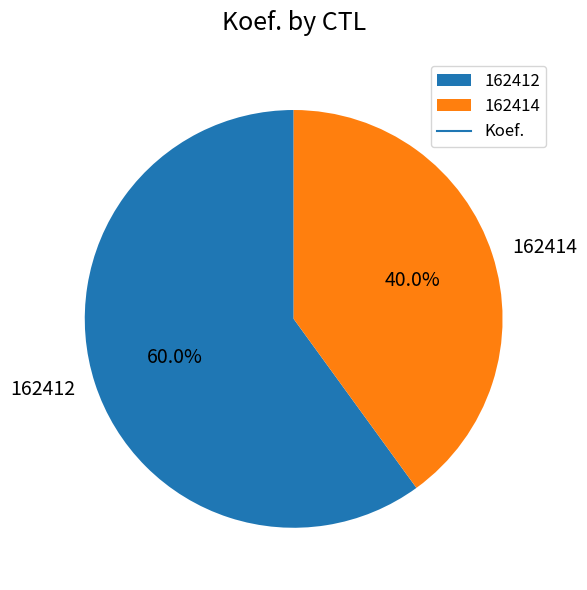

To the nearest percent, what percentage of the pie is 162412?

60%